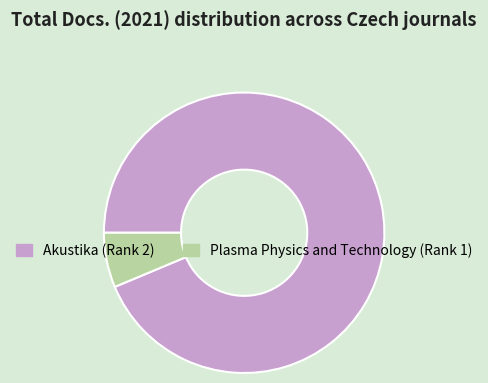

Which has a higher value, Plasma Physics and Technology (Rank 1) or Akustika (Rank 2)?

Akustika (Rank 2)